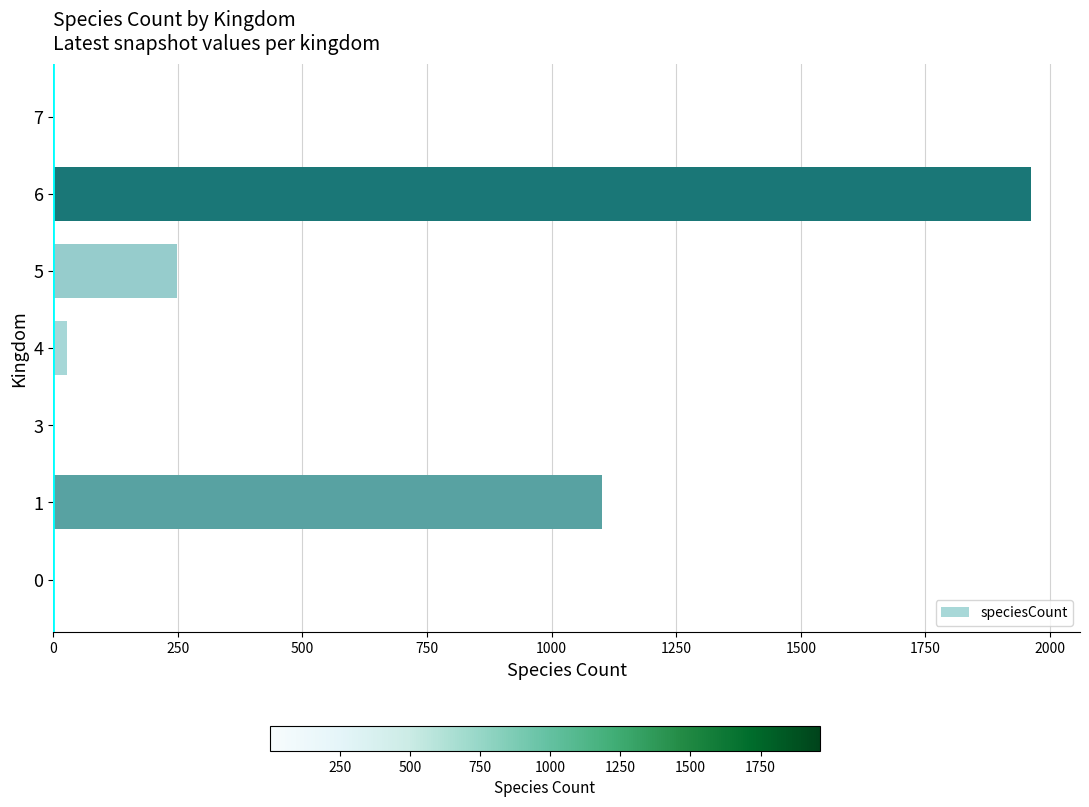

What is the maximum value shown in the chart?

1962